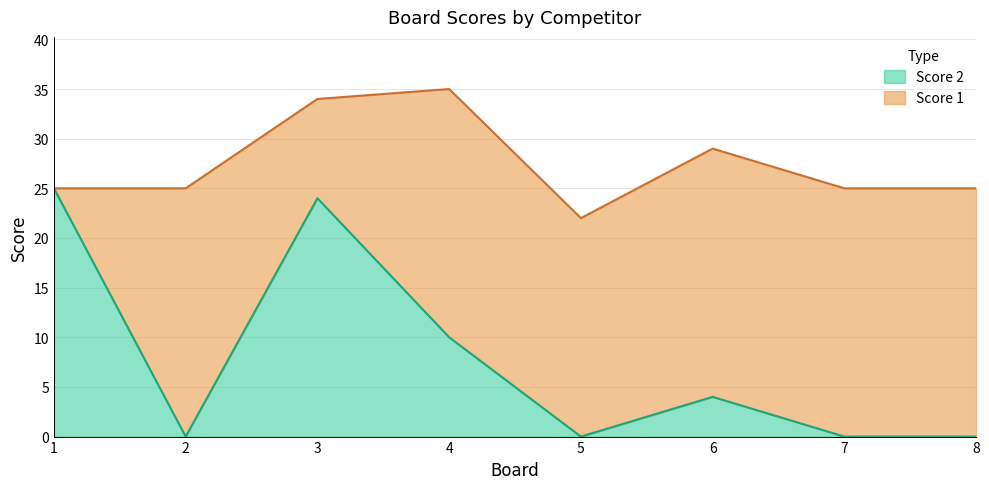

What is the difference between the values at 8 and 6?

4